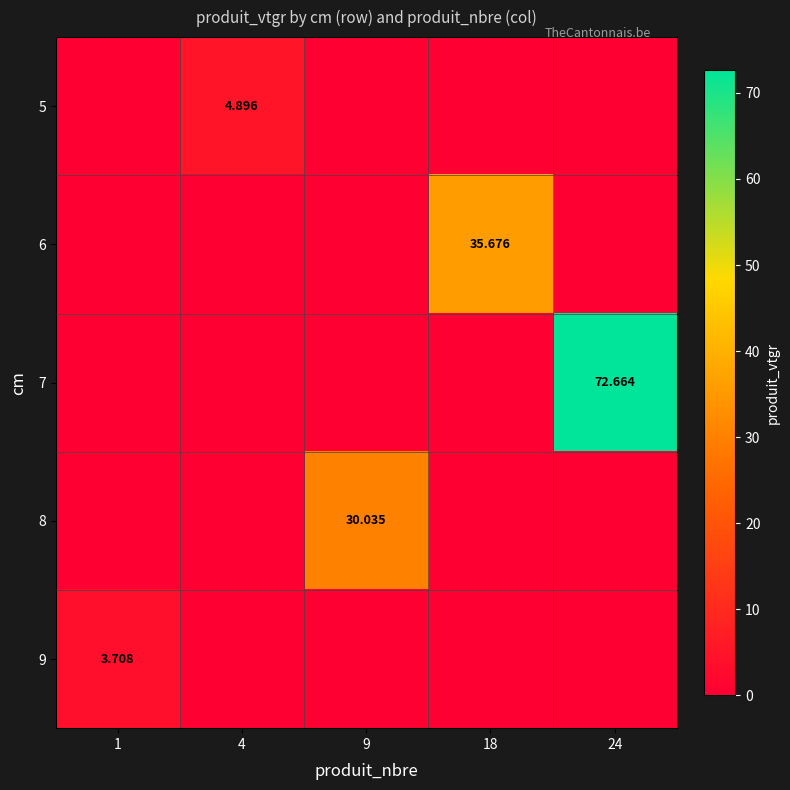

What is the difference between the maximum and minimum values in the 5 series?

4.9